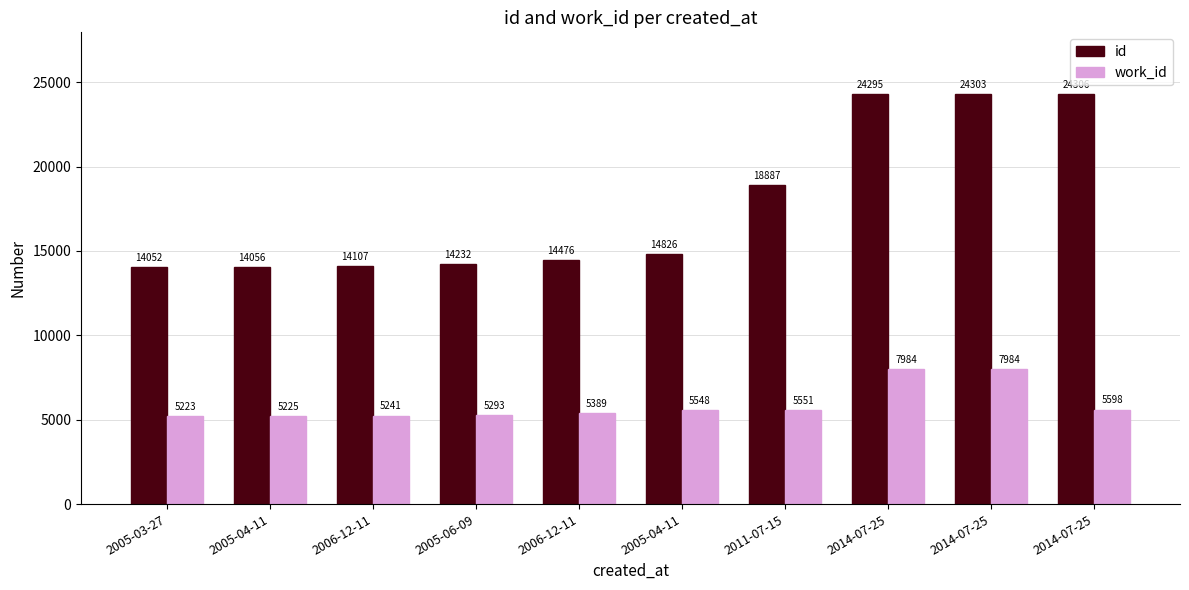

How many groups of bars are there?

10